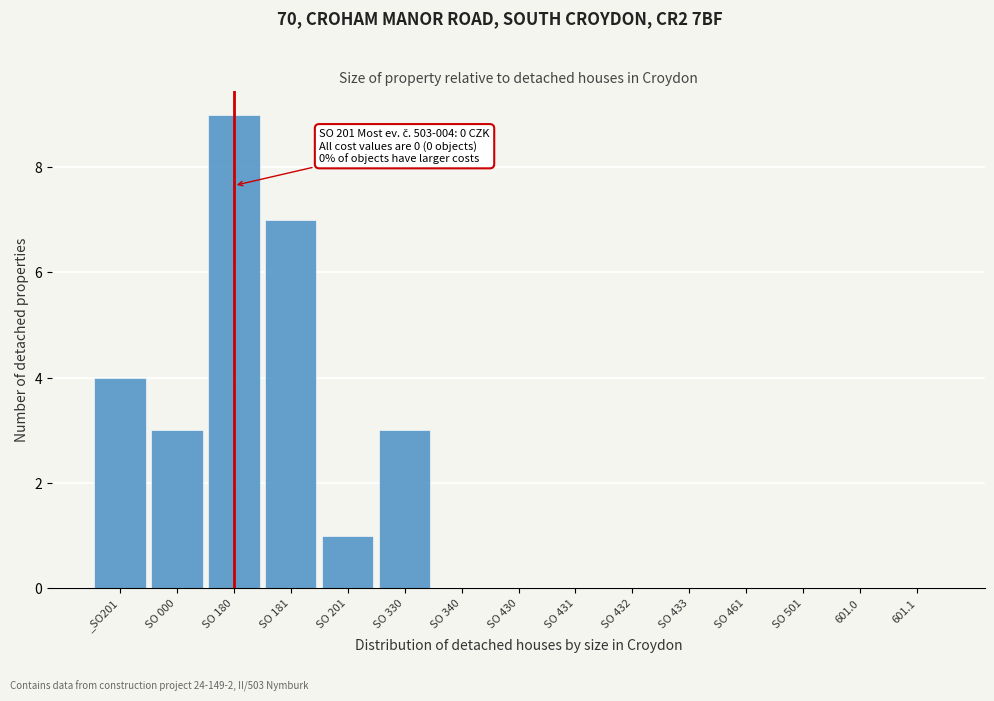

Reading left to right, extract all data points from this chart.

_SO201=4	SO 000=3	SO 180=9	SO 181=7	SO 201=1	SO 330=3	SO 340=0	SO 430=0	SO 431=0	SO 432=0	SO 433=0	SO 461=0	SO 501=0	601.0=0	601.1=0